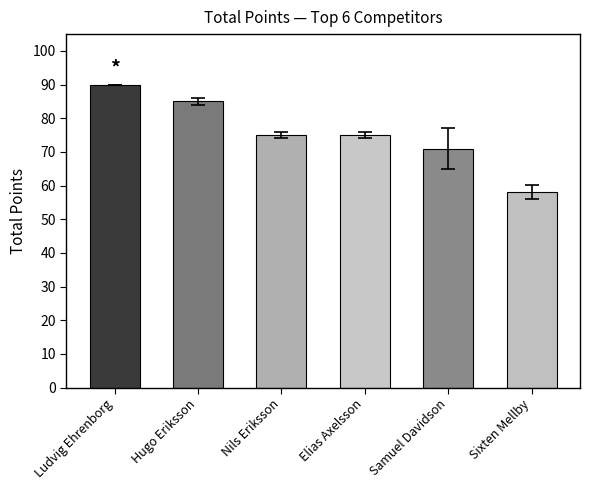

What is the greatest value displayed?

90